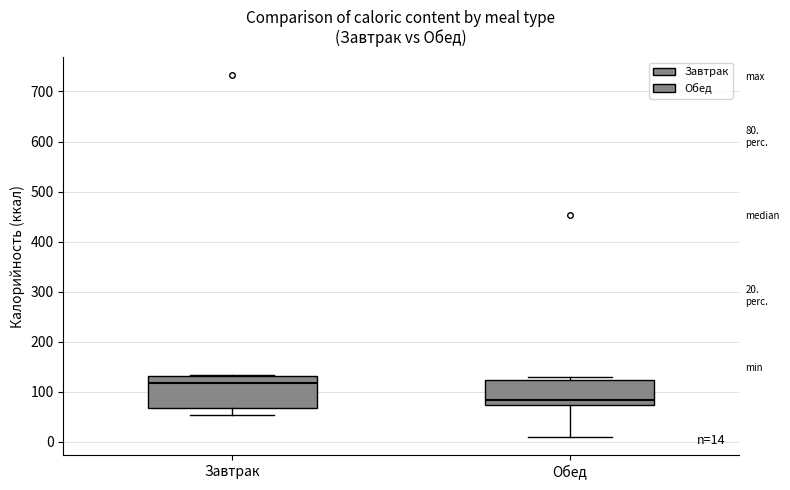

Which box has the lowest median line?

Обед